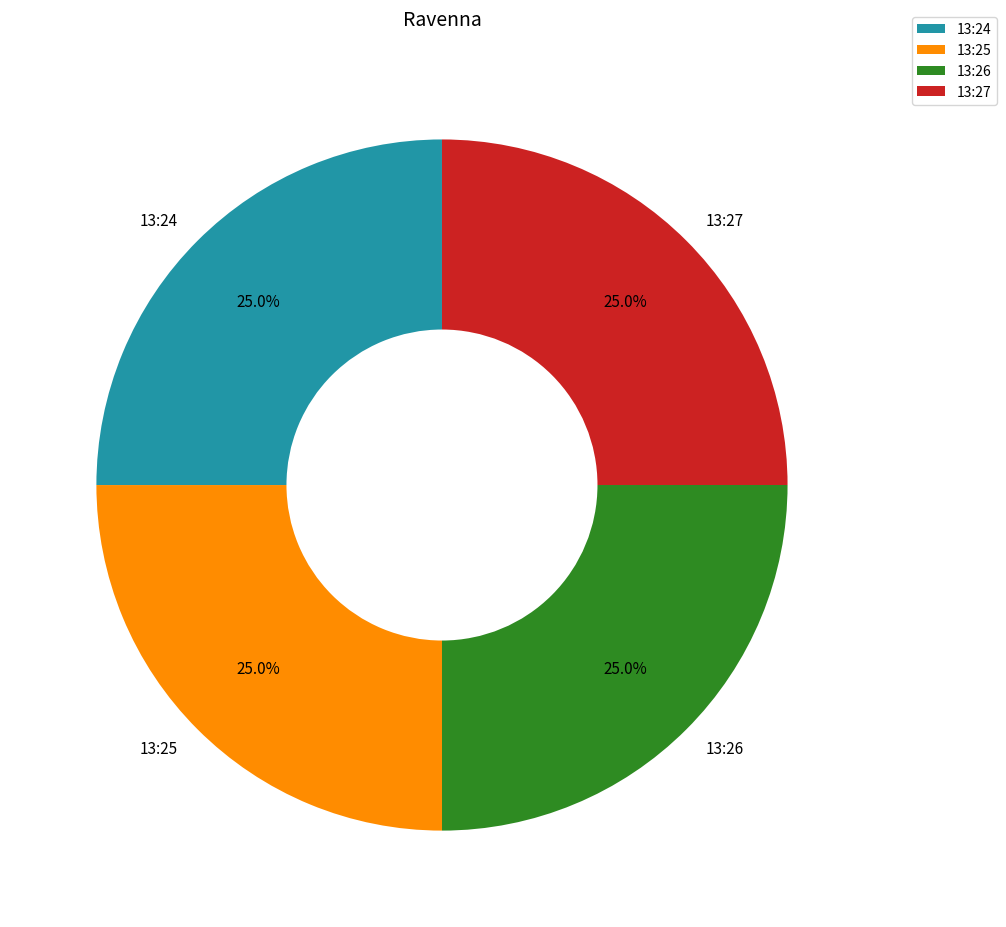

What portion of the pie excludes 13:24?

75.0%